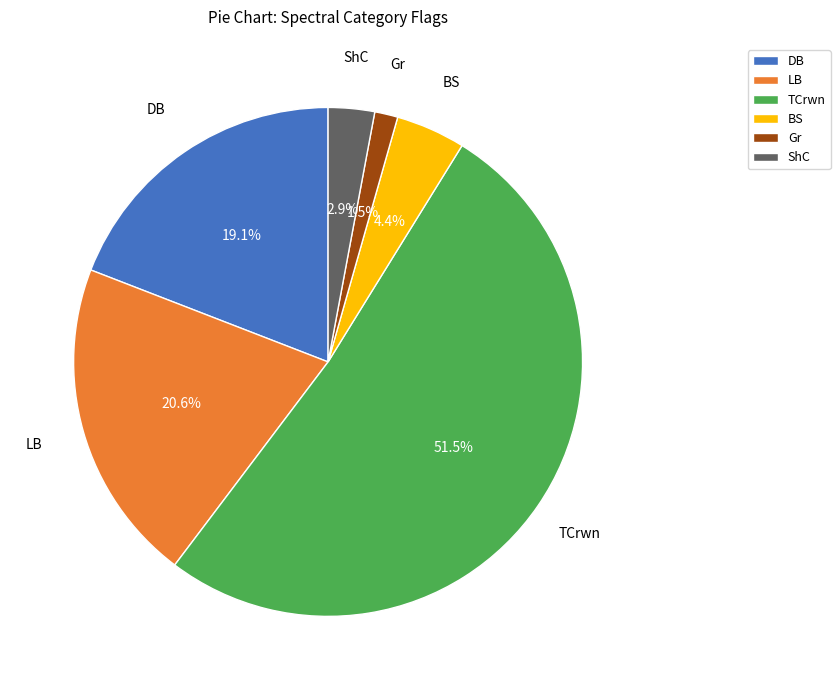

What is the ratio of the value at Gr to the value at TCrwn?

0.0